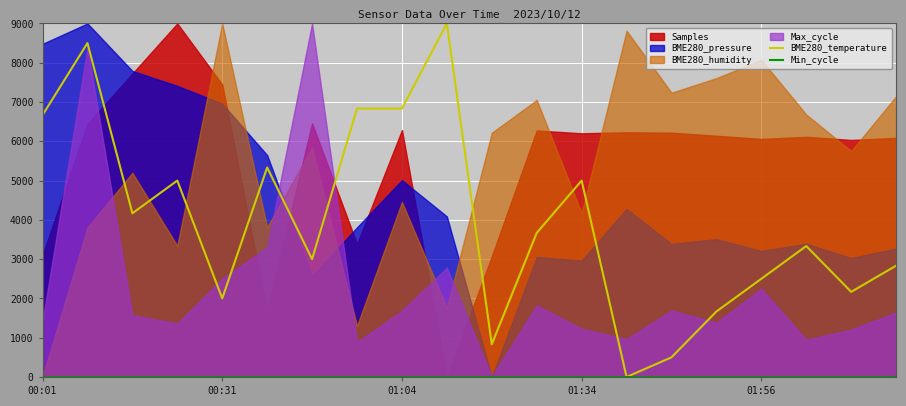

True or false: BME280_temperature and Min_cycle cross at least once.

False